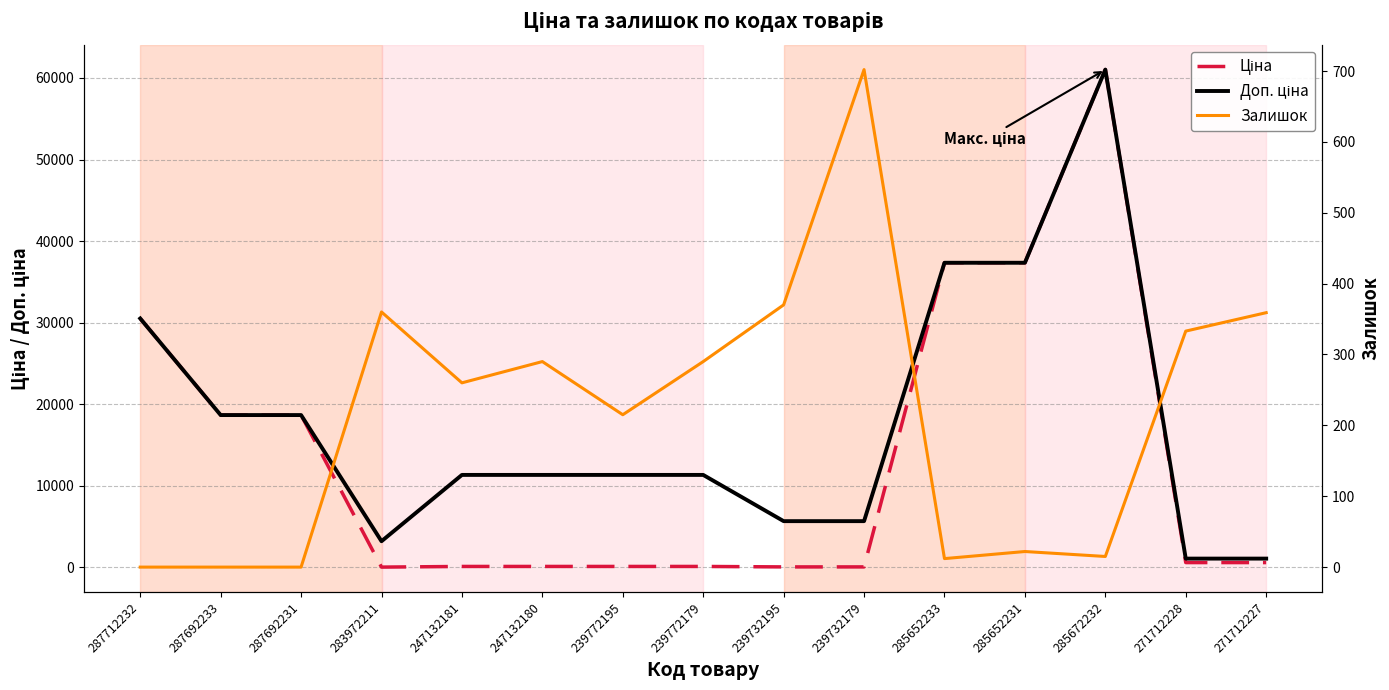

Is the value of Ціна at 247132180 greater than the value of Доп. ціна at 271712228?

No